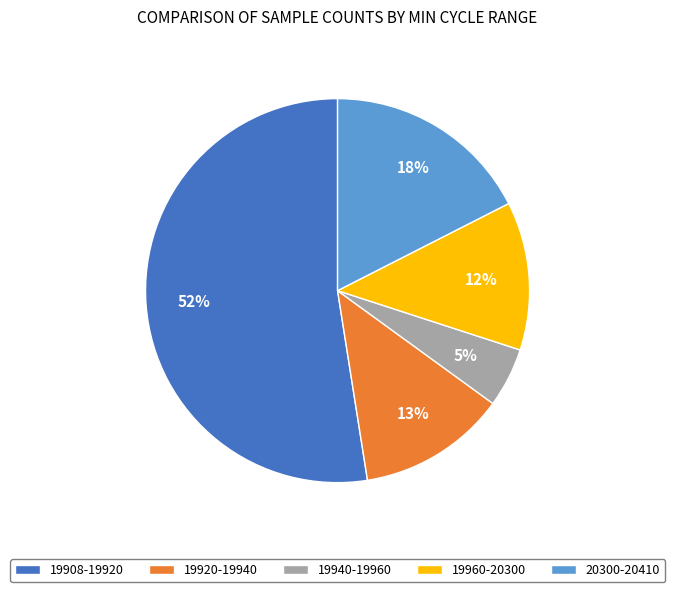

To the nearest percent, what is the average slice percentage?

20%